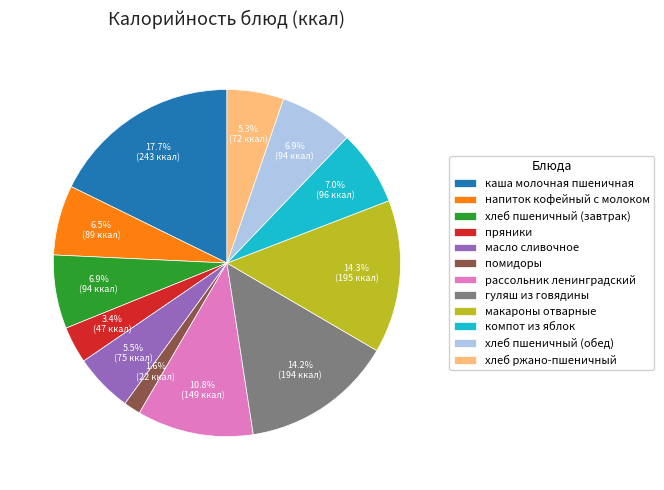

Between компот из яблок and макароны отварные, which is larger?

макароны отварные